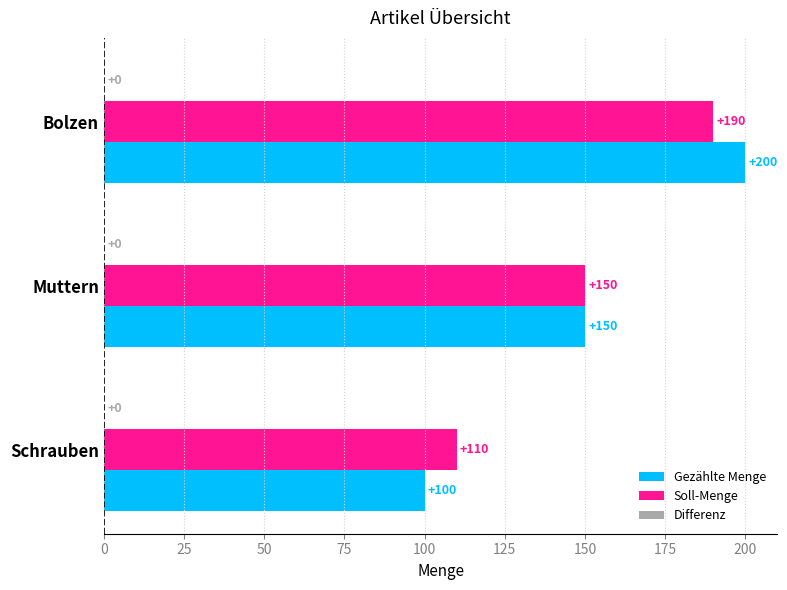

The value of Gezählte Menge at Muttern is 54. True or false?

False